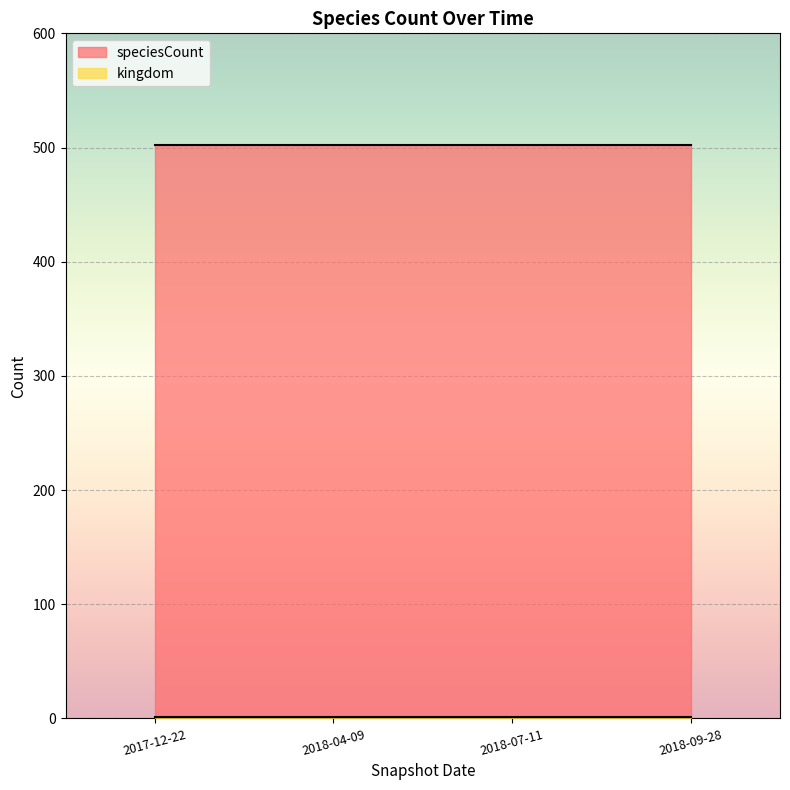

Between 2018-04-09 and 2017-12-22, which is larger?

2018-04-09